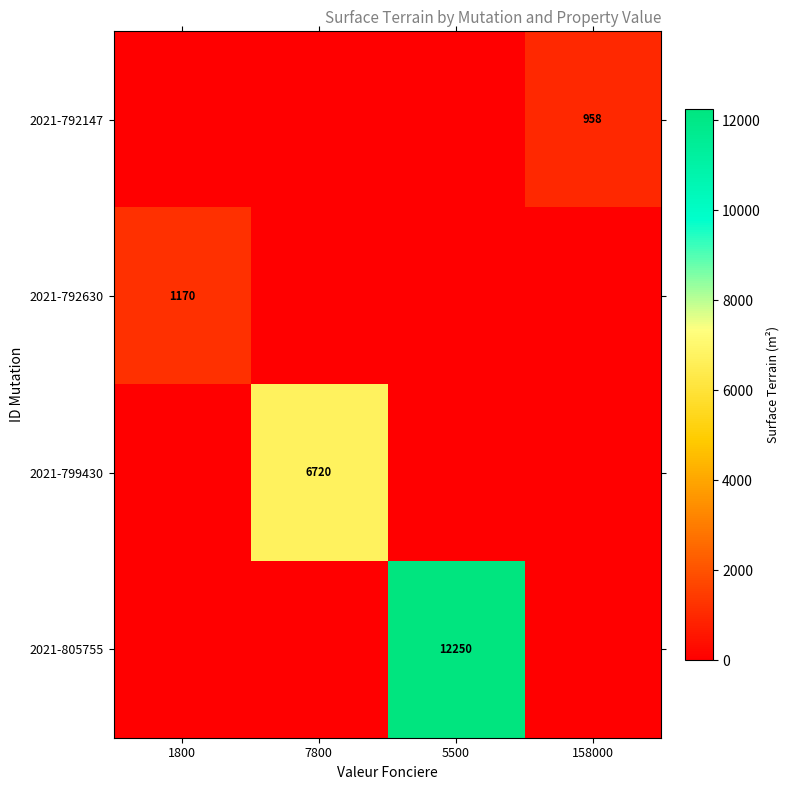

Is it true that 2021-799430 equals 10550 at 7800?

False